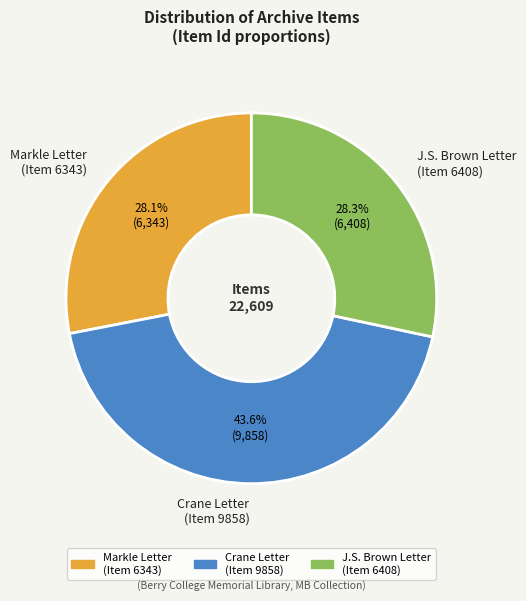

What is the largest slice in the pie chart?

Crane Letter (Item 9858)